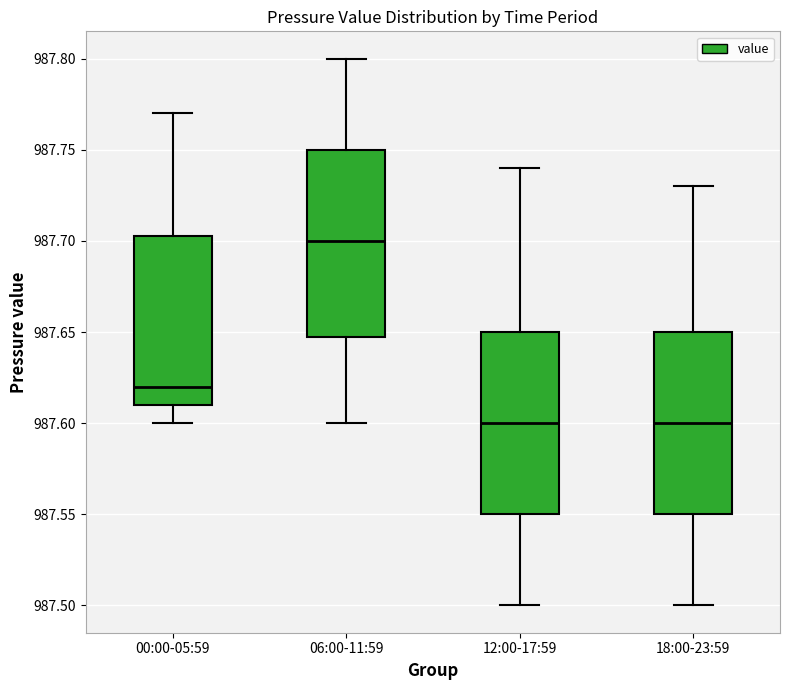

Where does the upper whisker of the box for 00:00-05:59 end on the y-axis? The values are not printed on the chart, so give them approximately, as read against the axis.

987.770